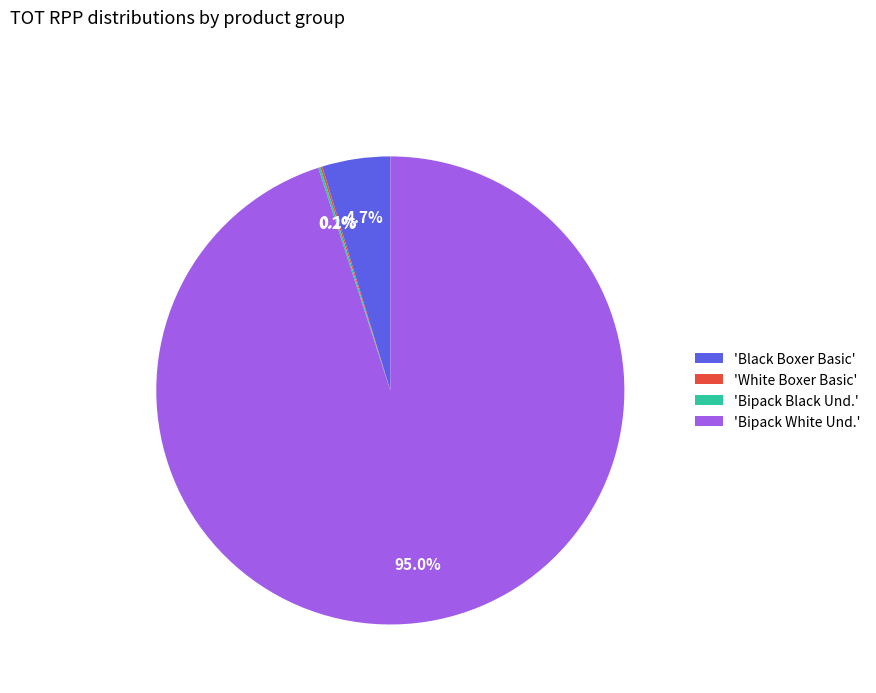

Does any single category account for the majority?

Yes